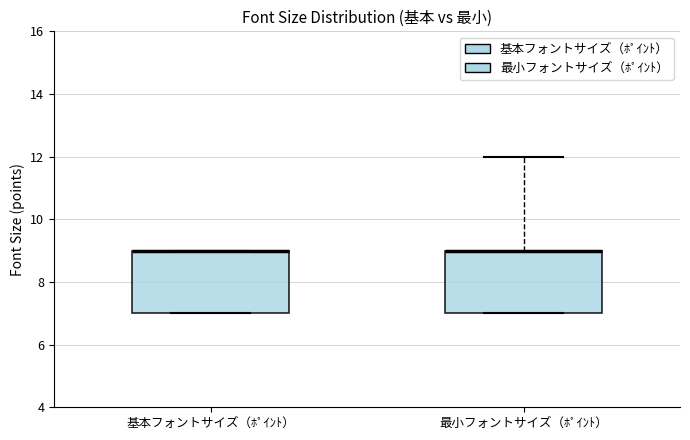

Reading left to right, transcribe this box plot: for each box, give where its median line is, the range the box spans, and where its two whiskers end, as read against the y-axis. The values are not printed on the chart, so give them approximately, as read against the axis.

基本フォントサイズ（ﾎﾟｲﾝﾄ）: median 9 (drawn on the box's upper edge), box 7 to 9, whiskers 7 to 9
最小フォントサイズ（ﾎﾟｲﾝﾄ）: median 9 (drawn on the box's upper edge), box 7 to 9, whiskers 7 to 12